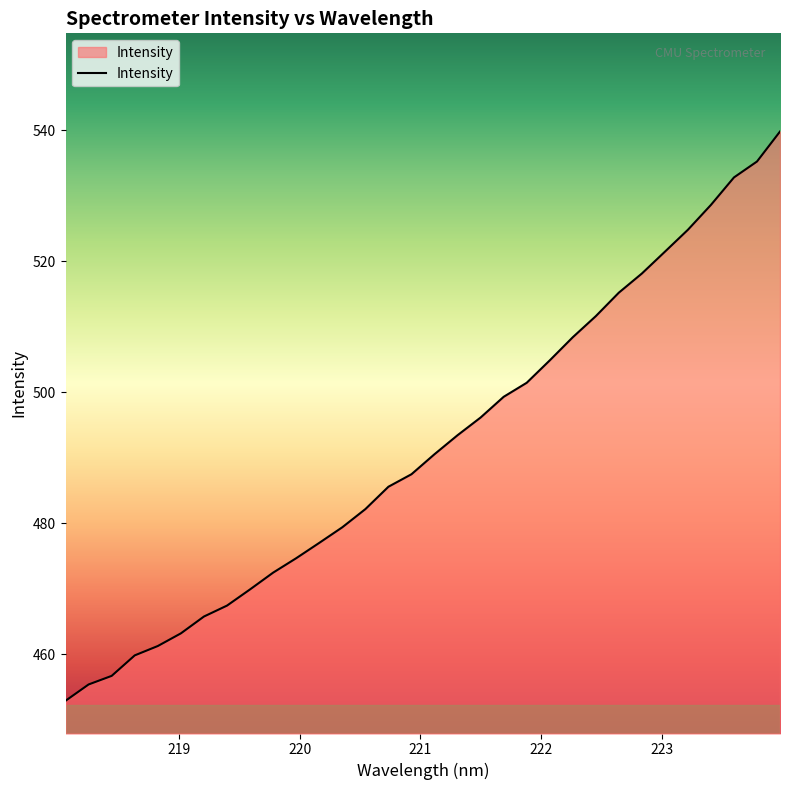

What is the greatest value displayed?

539.8